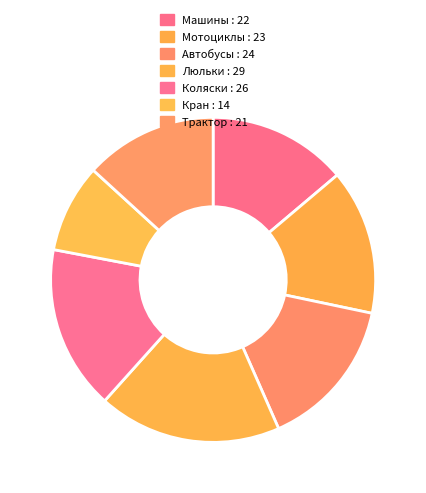

The Трактор slice represents 13% of the pie. True or false?

True